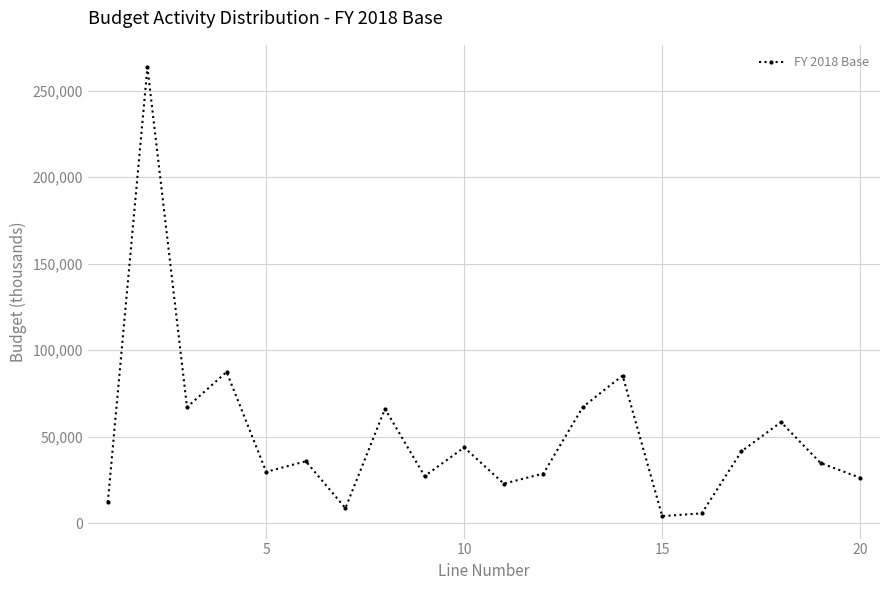

What is the value of the 20th point from the left?

26190